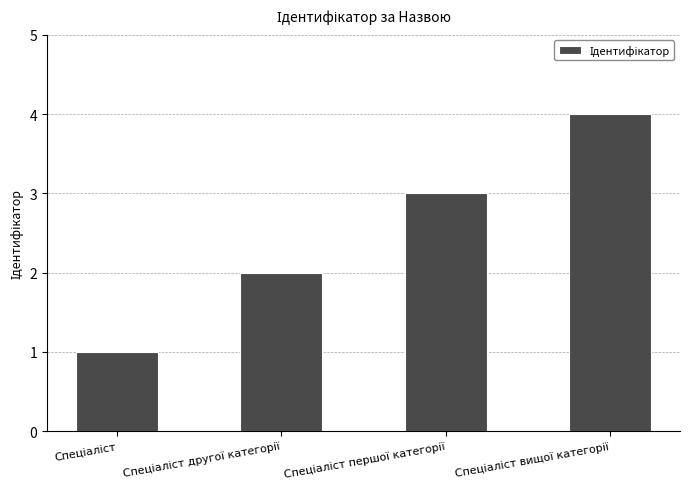

How many bars are there in total?

4